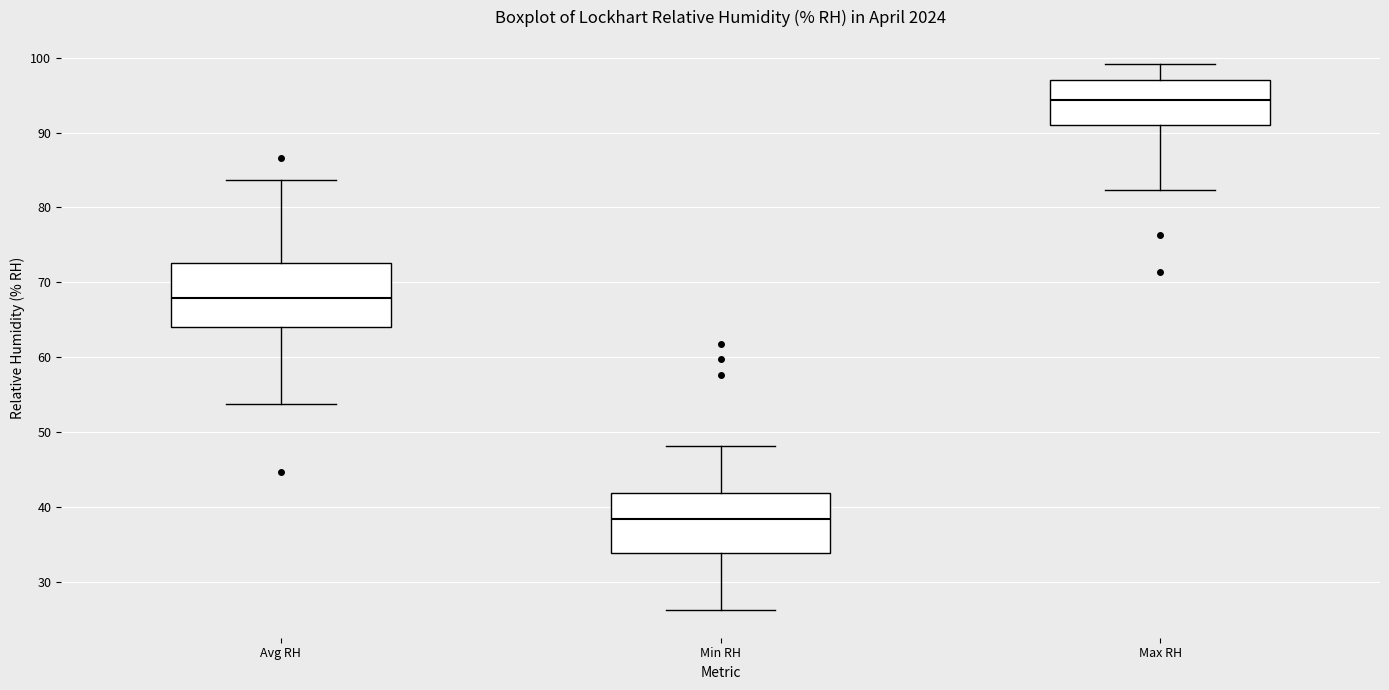

Where does the lower whisker of the box for Max RH end on the y-axis? The values are not printed on the chart, so give them approximately, as read against the axis.

82